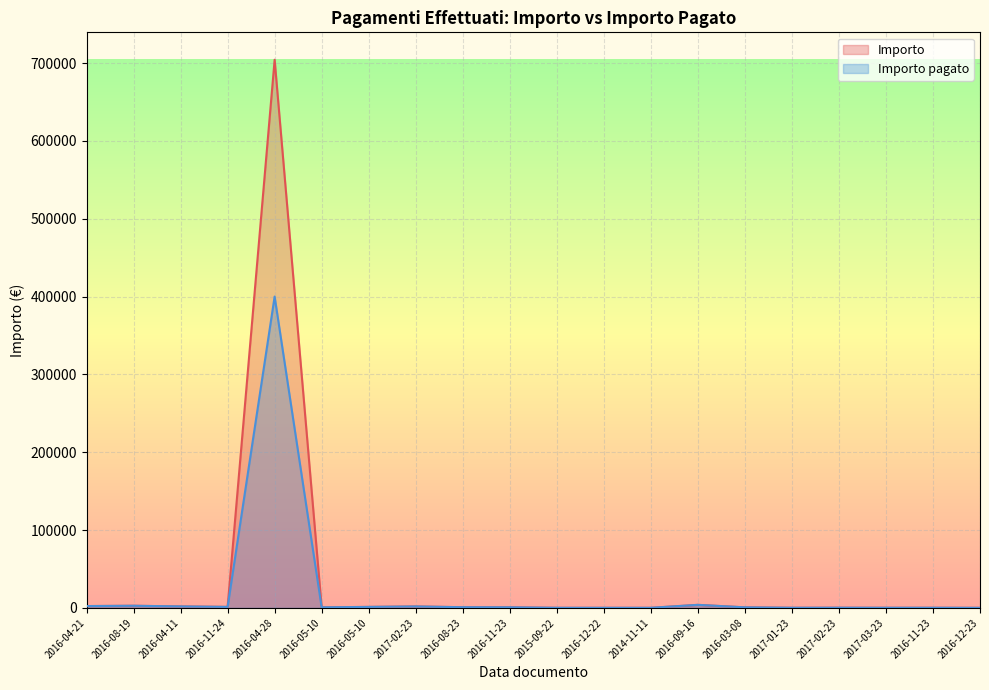

True or false: Importo has a value of 704323.0 at 2016-04-28.

True